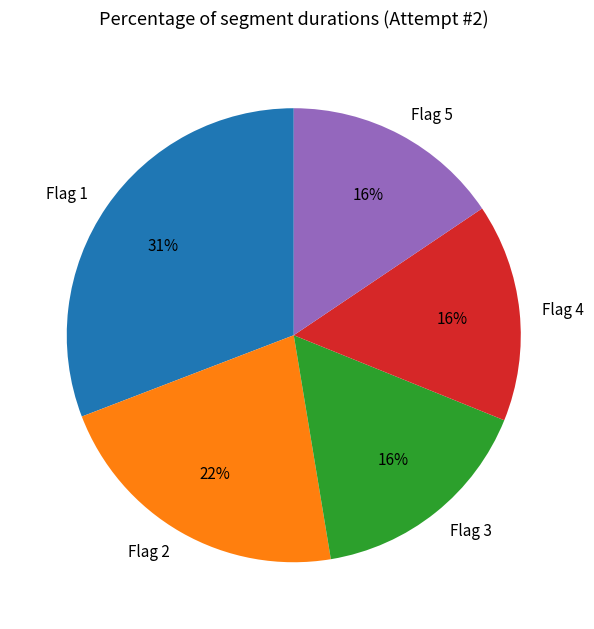

Between Flag 2 and Flag 5, which is larger?

Flag 2